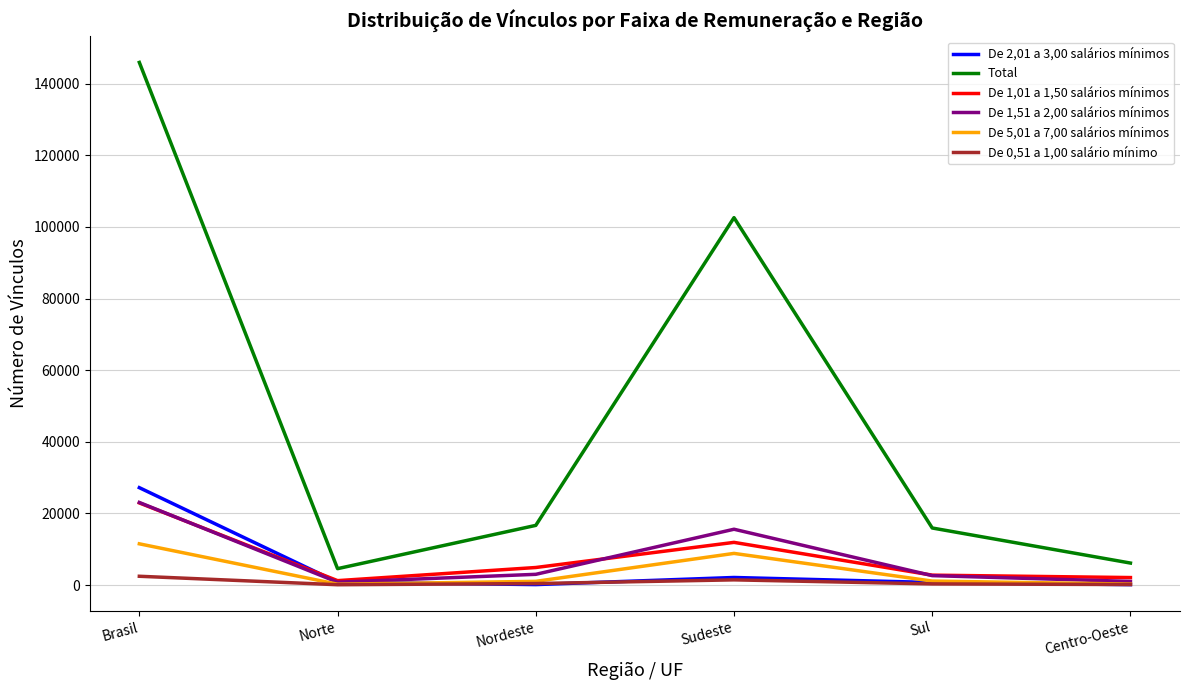

At how many categories does at least one series exceed 129008?

1